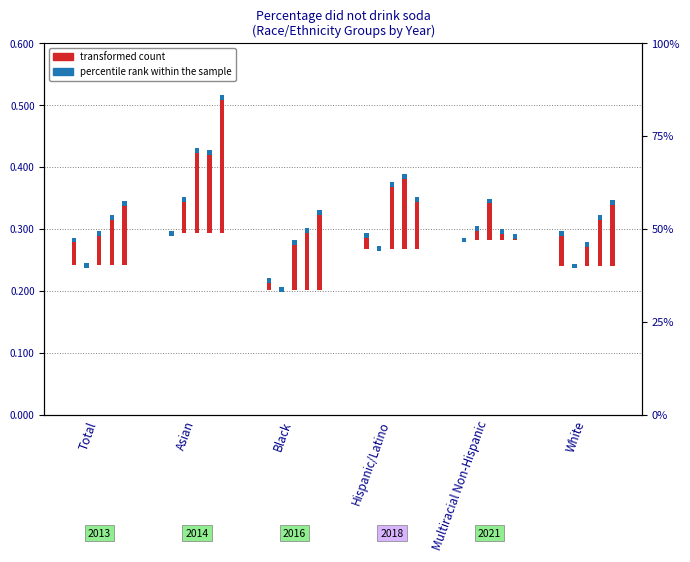

How many values in the 2013 transformed count series exceed 0?

4